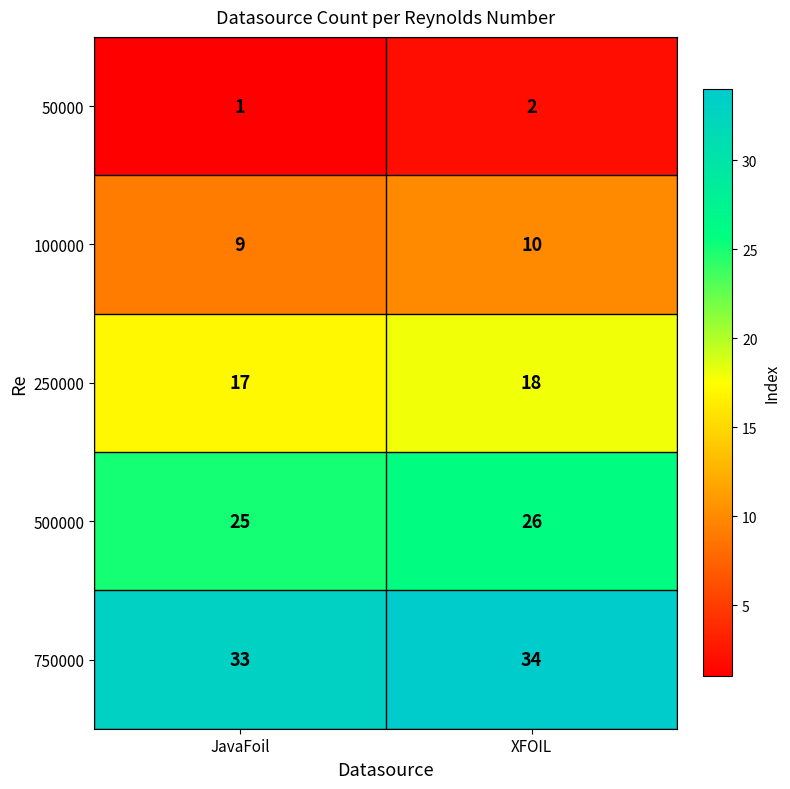

Where is 50000 nearest to the value 1?

JavaFoil